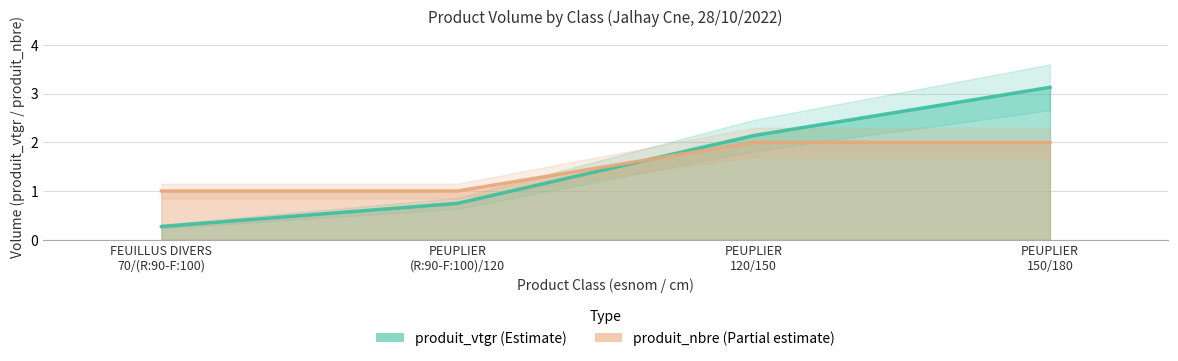

True or false: produit_vtgr and produit_nbre intersect in this chart.

True